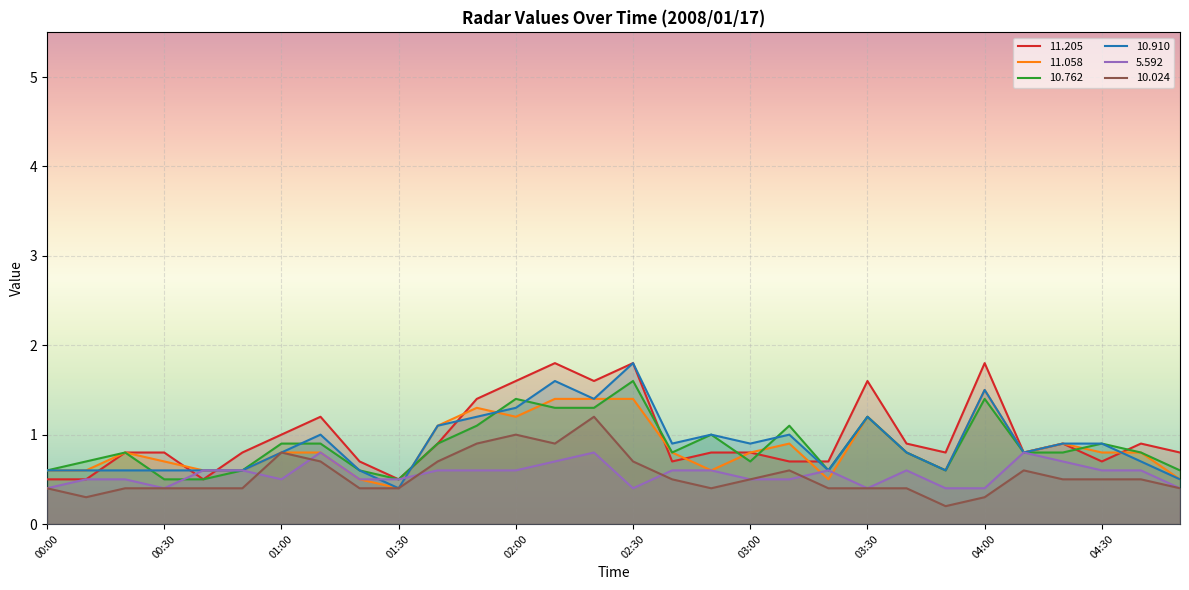

Where do  10.910 and  11.058 first cross each other?

01:50 and 02:00